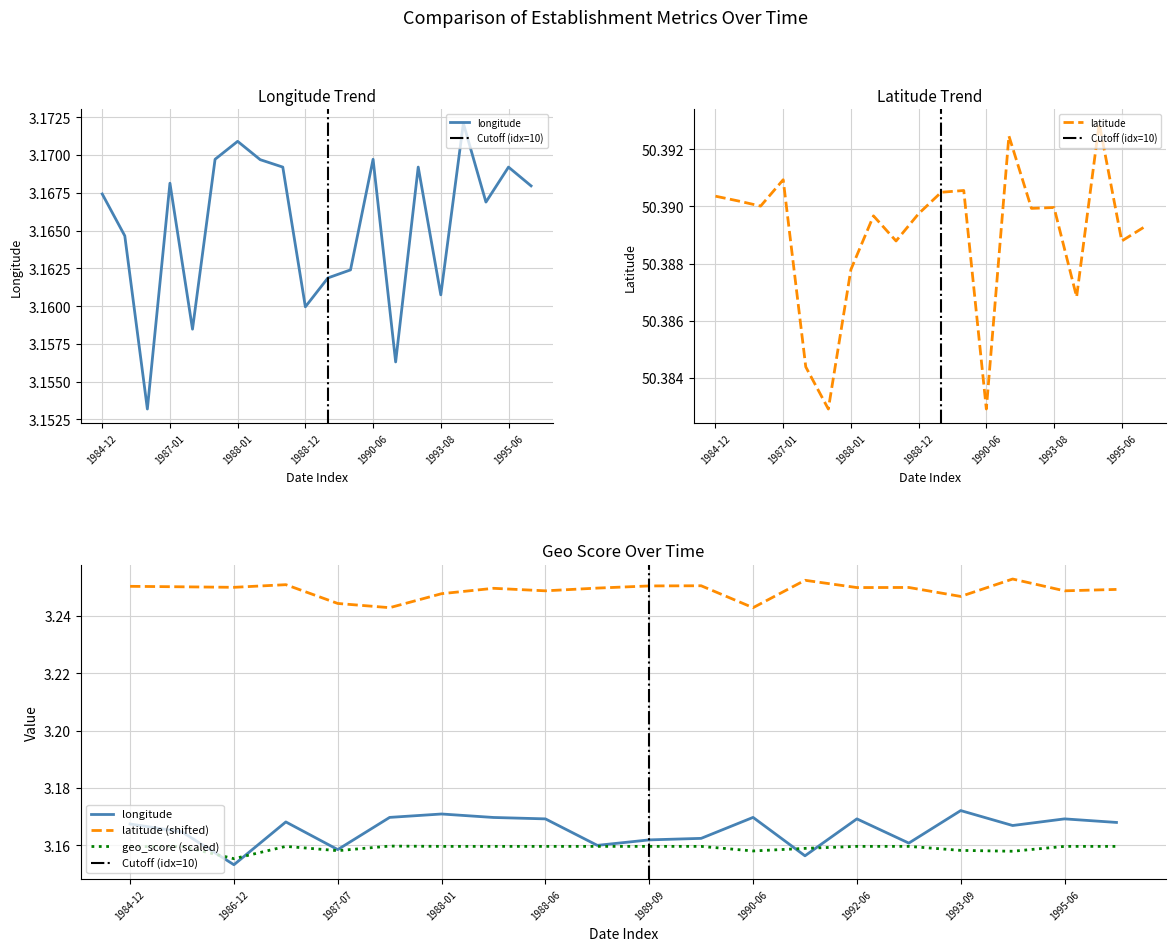

The value of longitude at 1989-09-30 is 1.8. True or false?

False